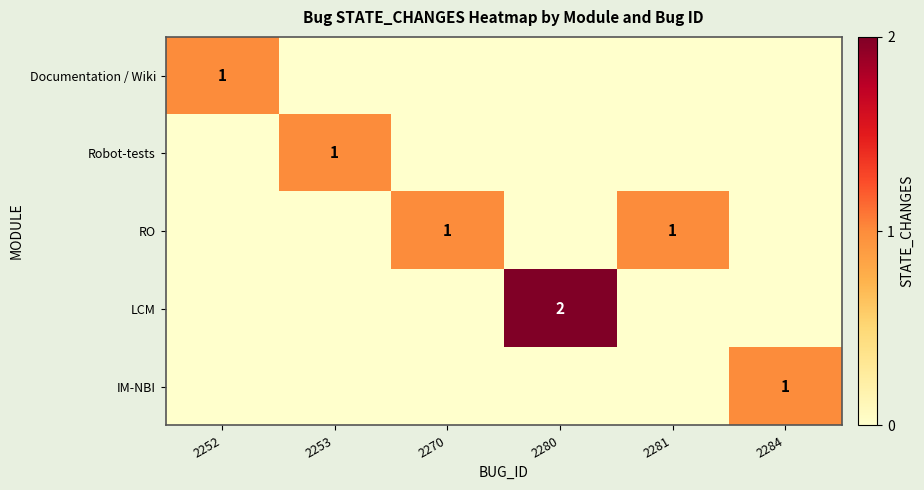

At how many categories does at least one series exceed 1?

1